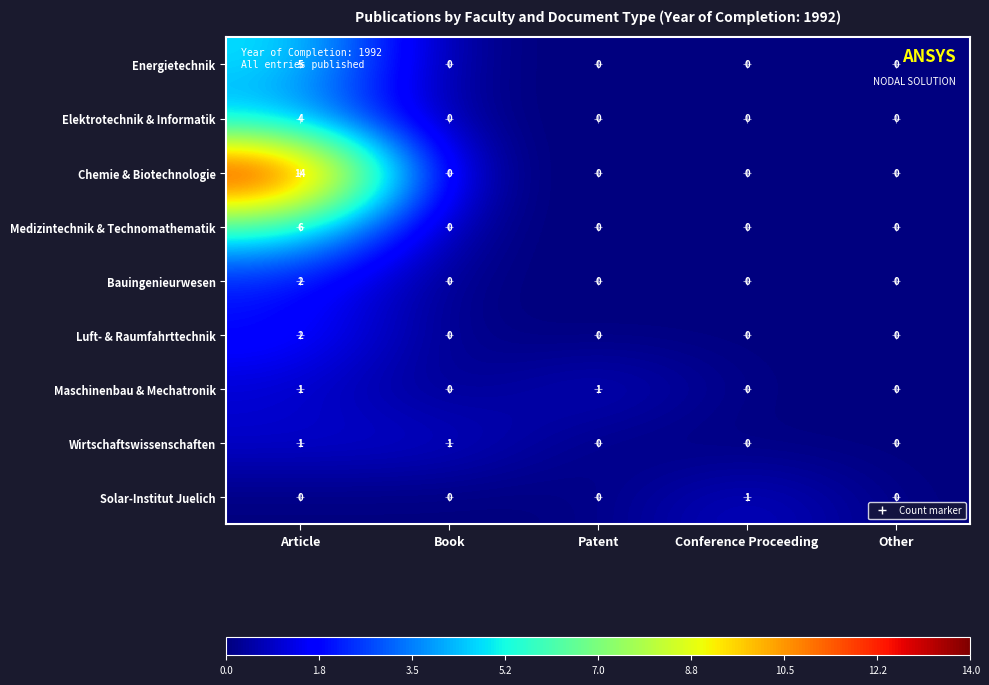

Which series has the largest total across all categories?

Chemie & Biotechnologie